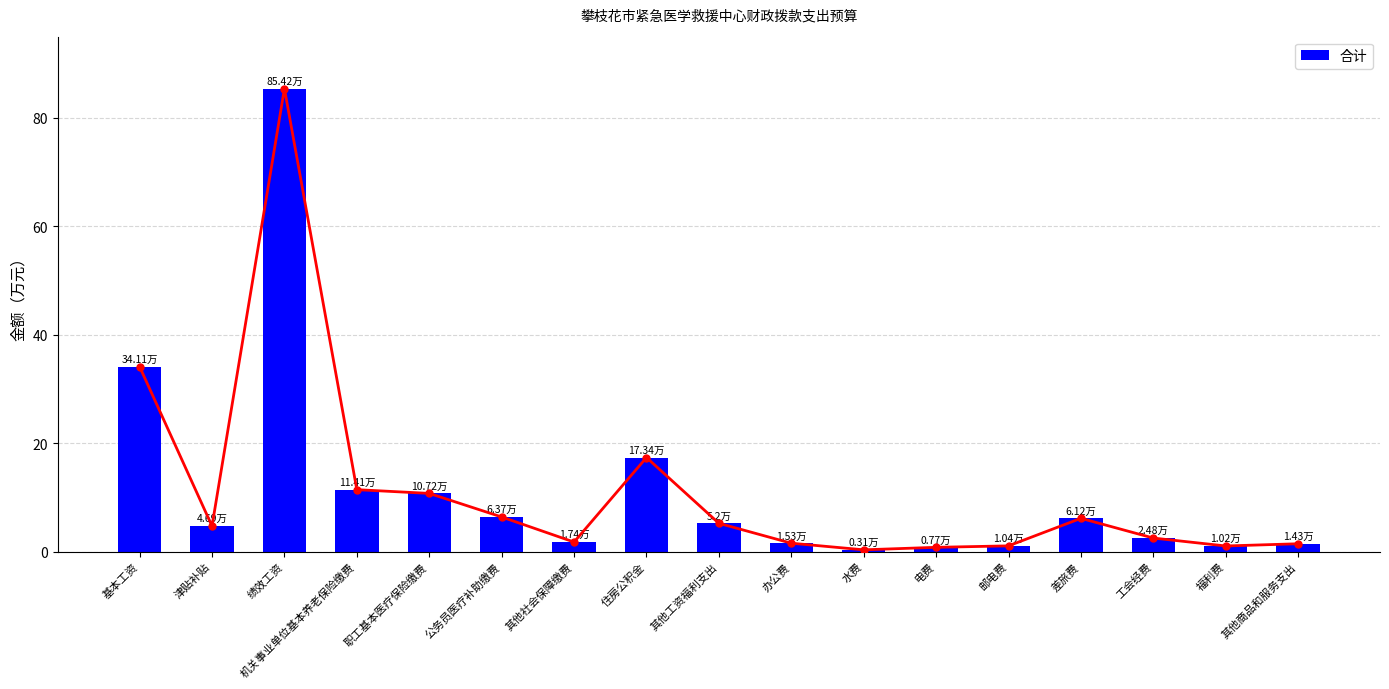

Reading left to right, extract all data points from this chart.

34.1	4.7	85.4	11.4	10.7	6.4	1.7	17.3	5.2	1.5	0.3	0.8	1.0	6.1	2.5	1.0	1.4